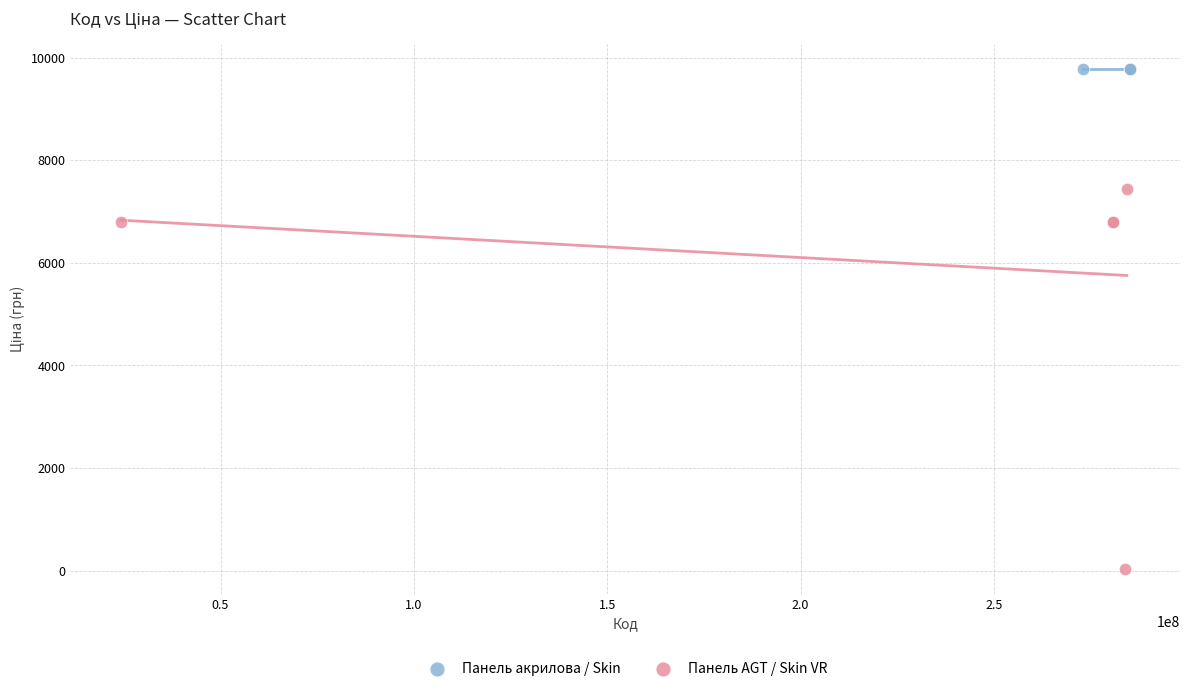

Which series reaches the maximum Y coordinate?

Панель акрилова / Skin